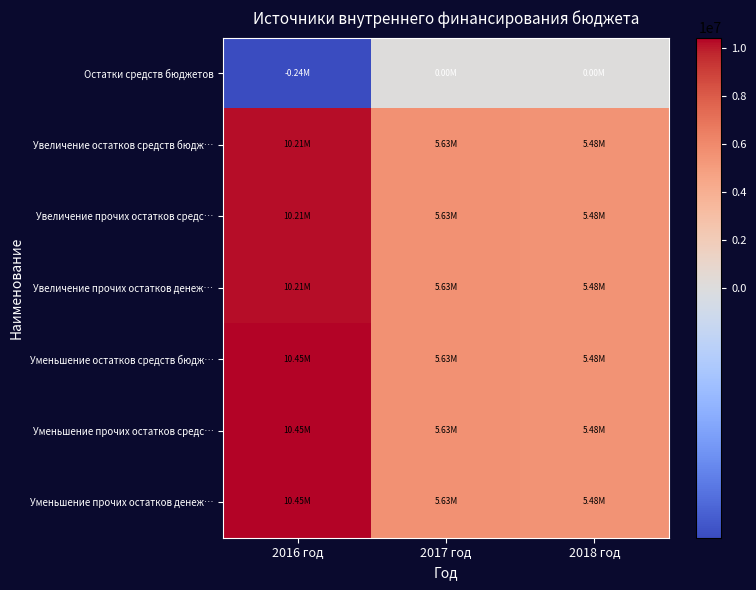

At which category does the chart reach its peak across all series?

2016 год